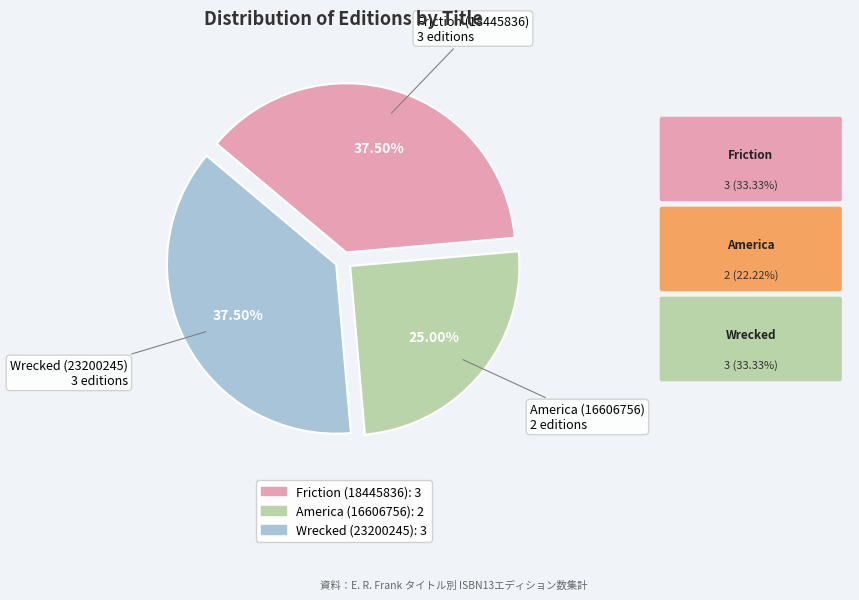

Is there a majority slice in this chart?

No